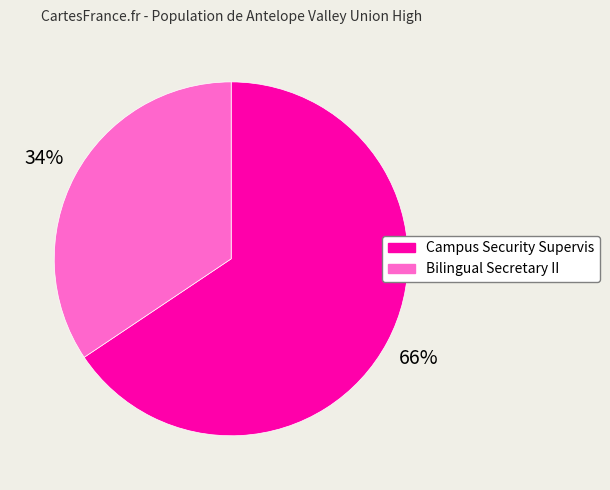

To the nearest percent, what is the combined percentage of Bilingual Secretary II and Campus Security Supervis?

100%